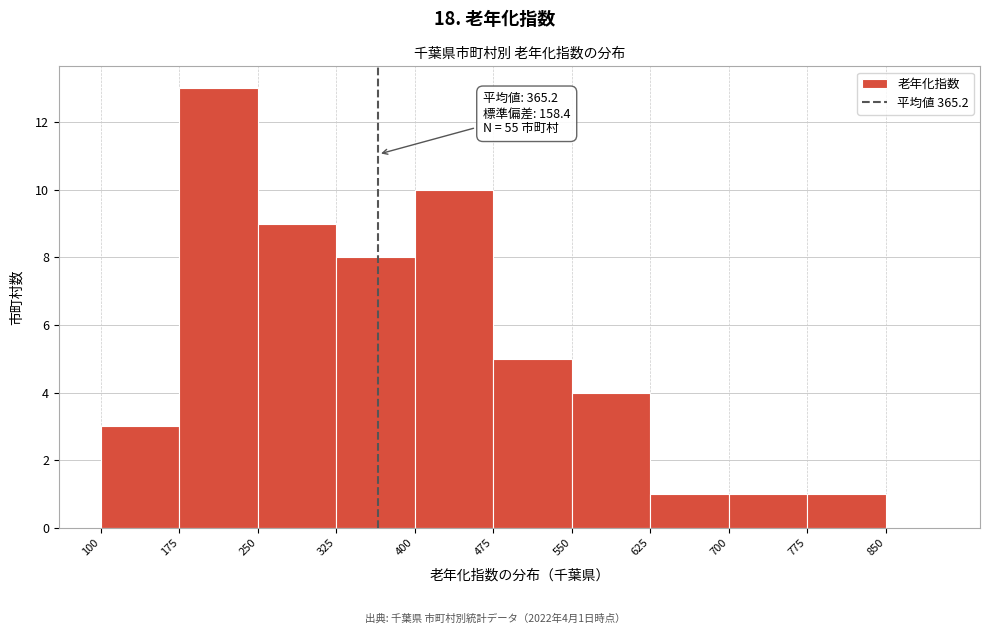

Over which range of the x-axis is the bar tallest?

175 to 250